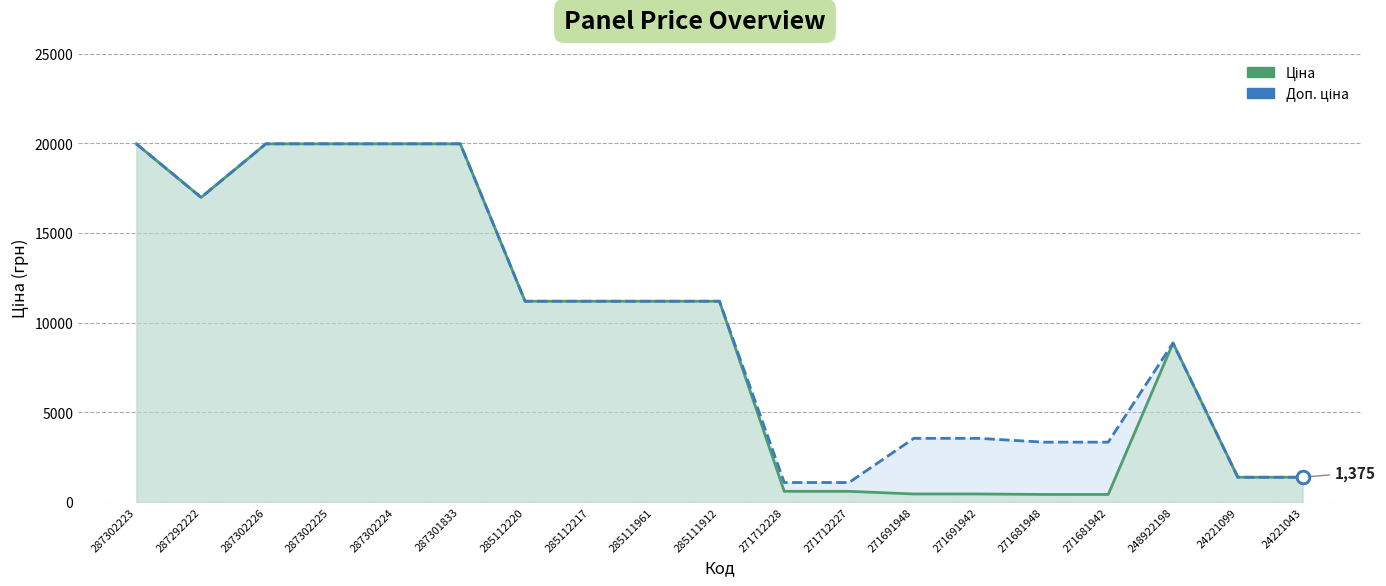

Which label corresponds to the largest value in the chart?

287302223